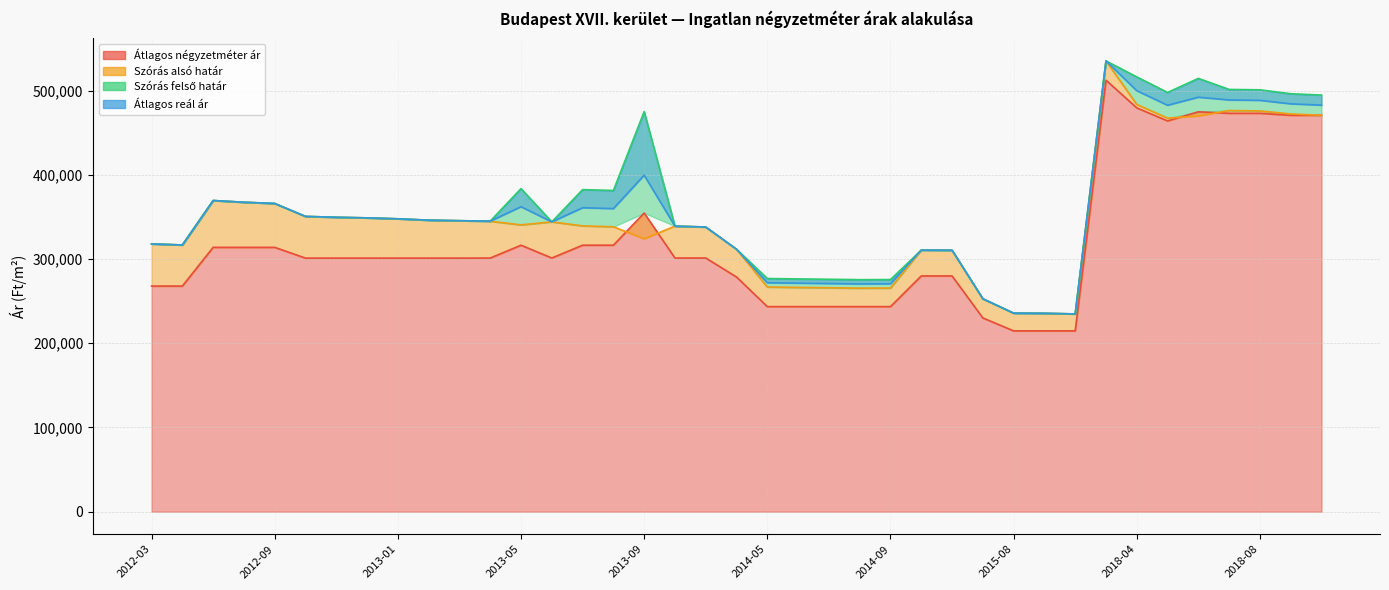

True or false: Szórás felső határ and Átlagos reál ár cross at least once.

False